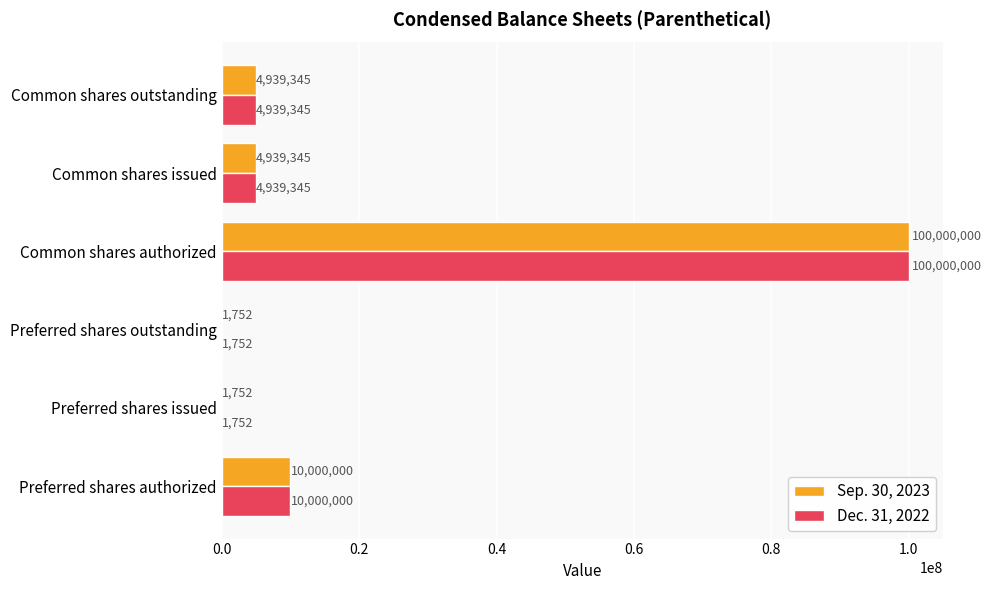

Where is Dec. 31, 2022 nearest to the value 50000876?

Preferred shares authorized